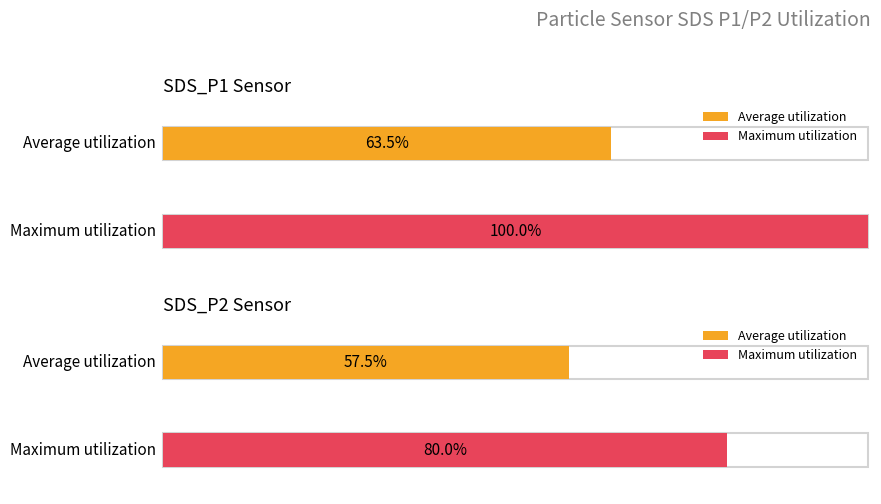

What is the average value of the SDS_P2 series?

0.6